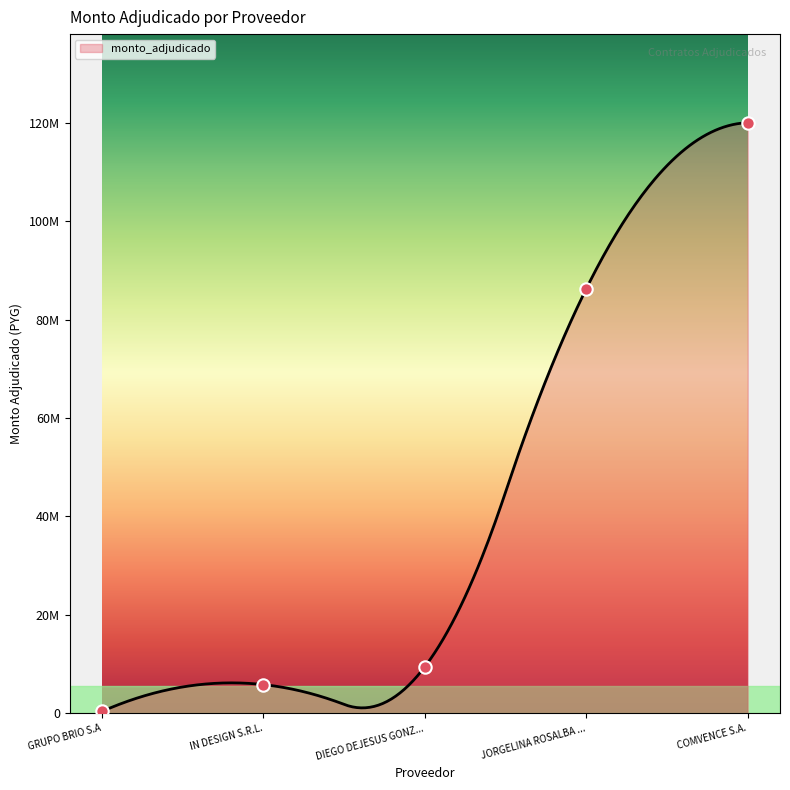

What is the ratio of the value at IN DESIGN S.R.L. to the value at DIEGO DEJESUS GONZALEZ CABANAS?

0.6